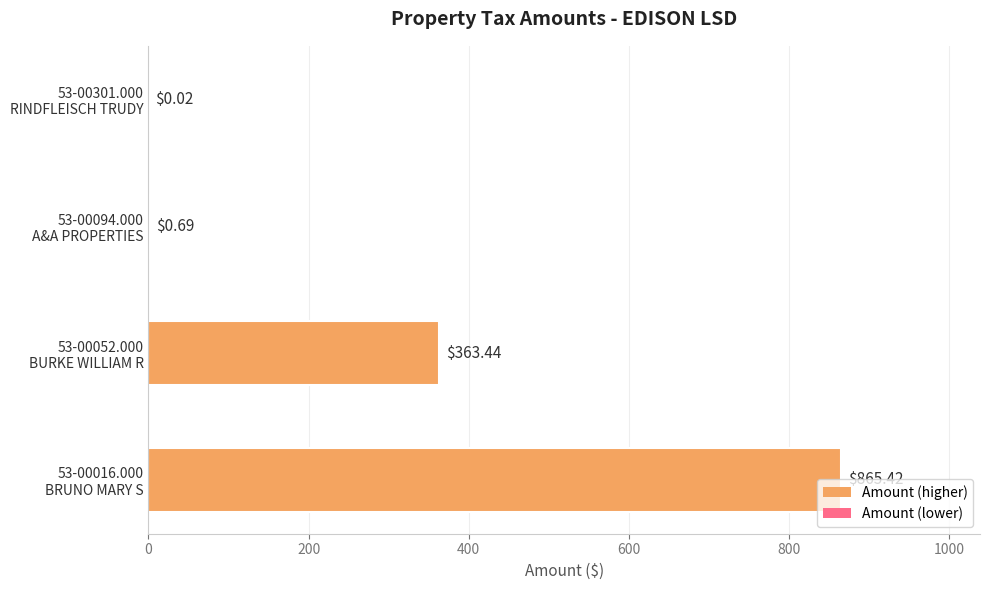

What is the sum of all values?

1229.6